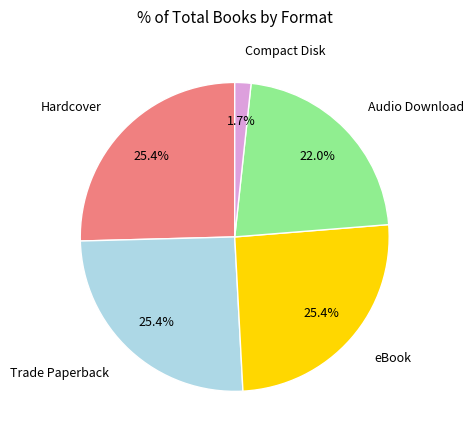

Is there any slice that represents more than half of the pie?

No